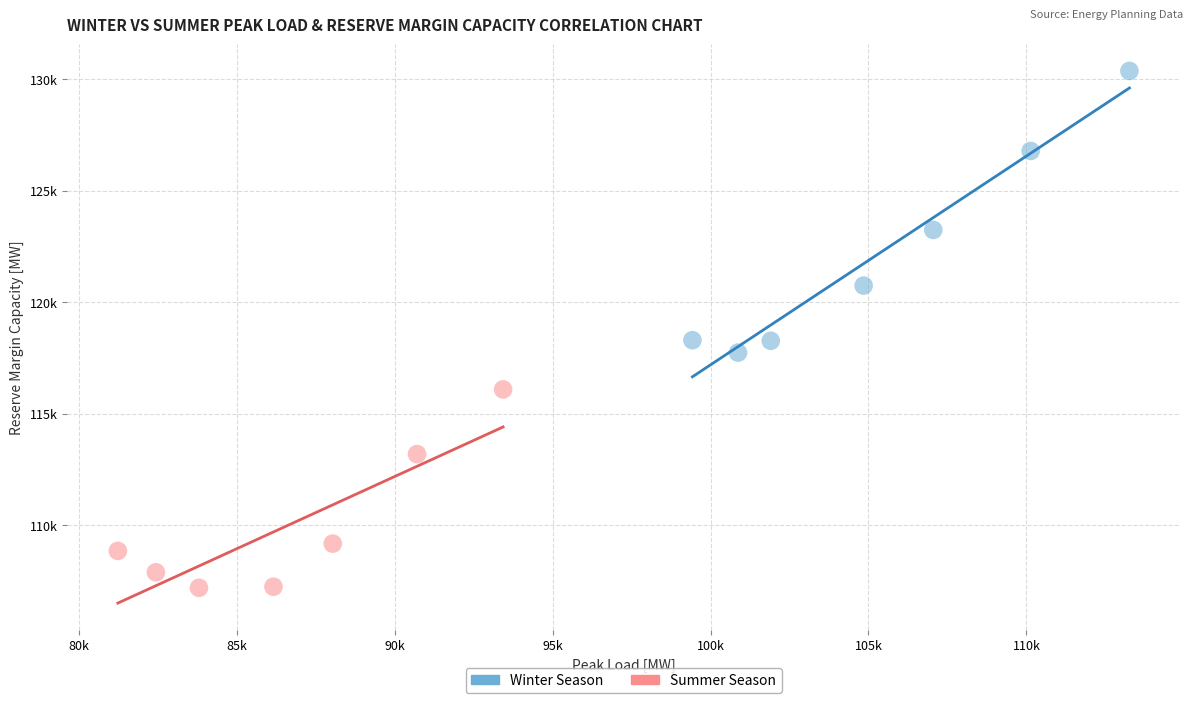

What are all the series names shown in the legend?

Winter Season, Summer Season